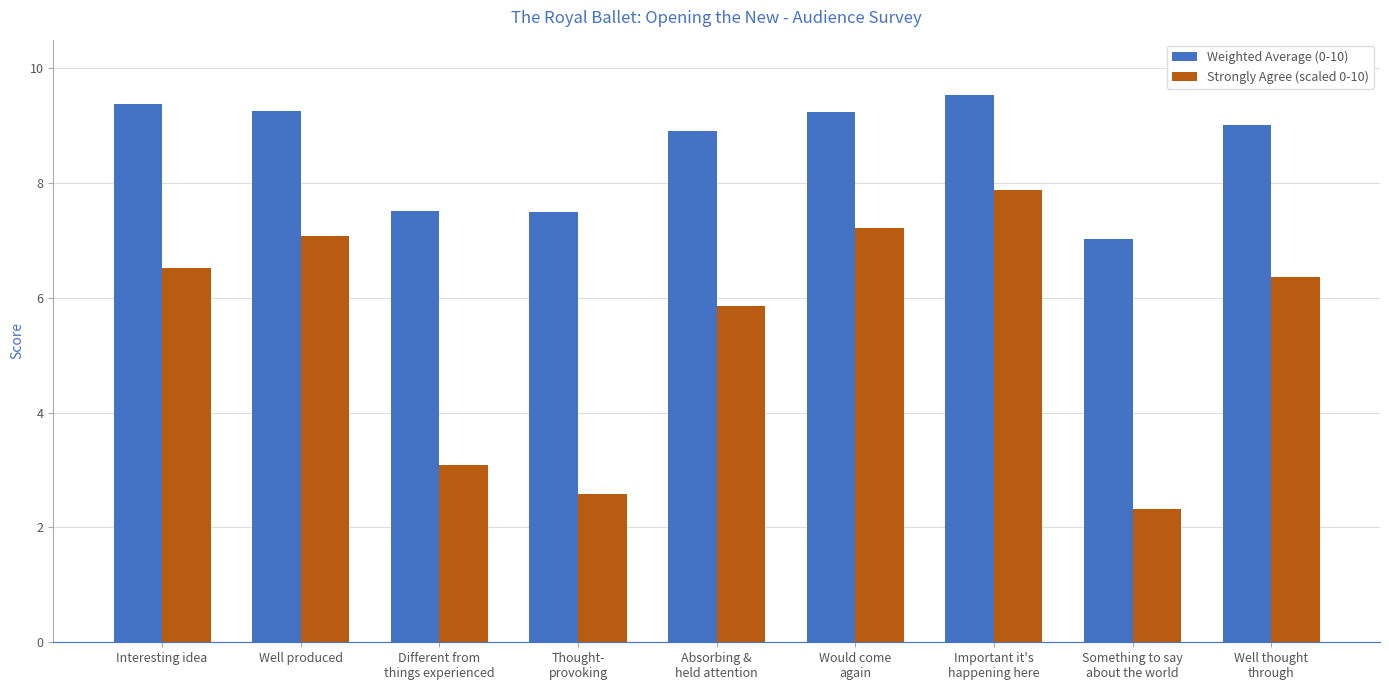

Which category has the lowest value across all series?

Something to say
about the world